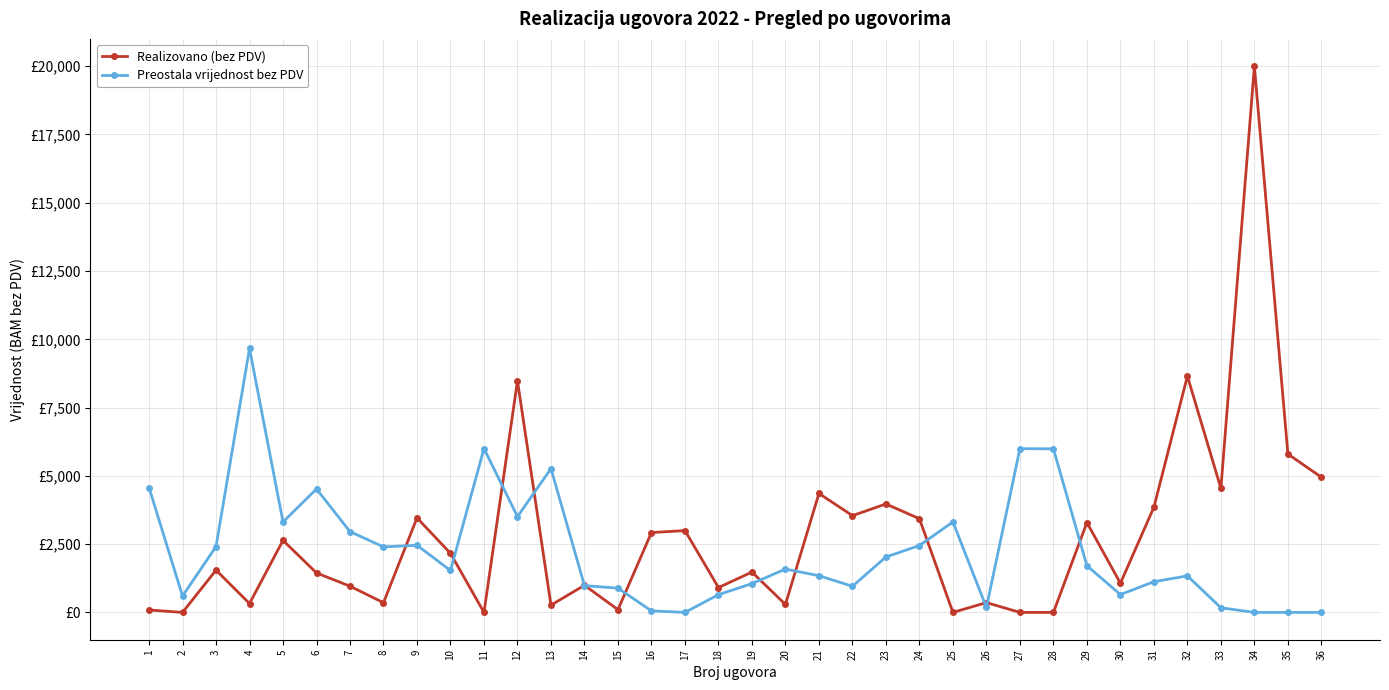

Where is Preostala vrijednost bez PDV nearest to the value 4832?

1